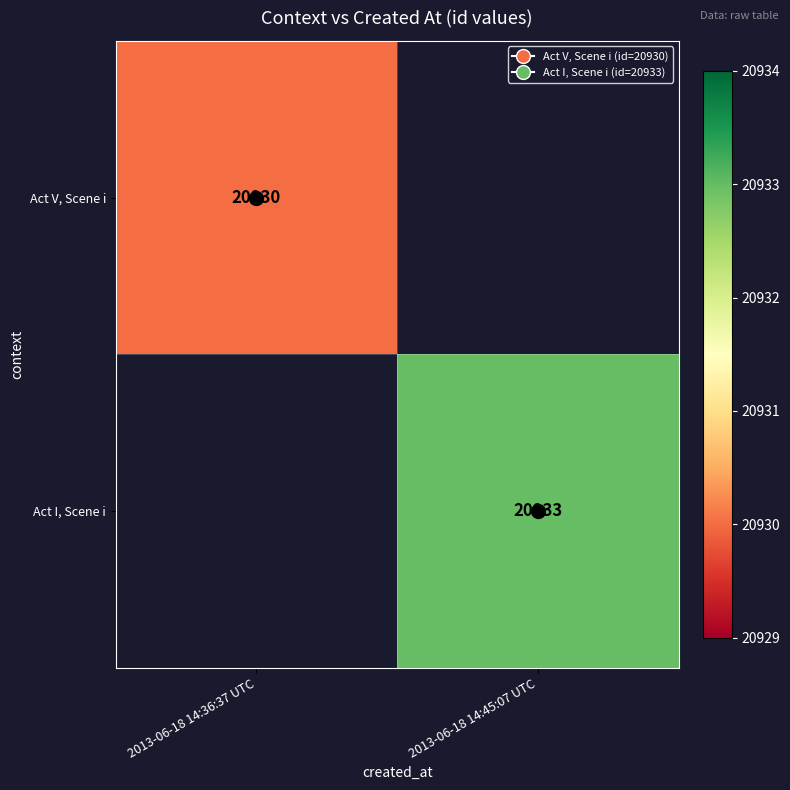

What is the approximate value of Act I, Scene i at 2013-06-18 14:45:07 UTC?

20933.0